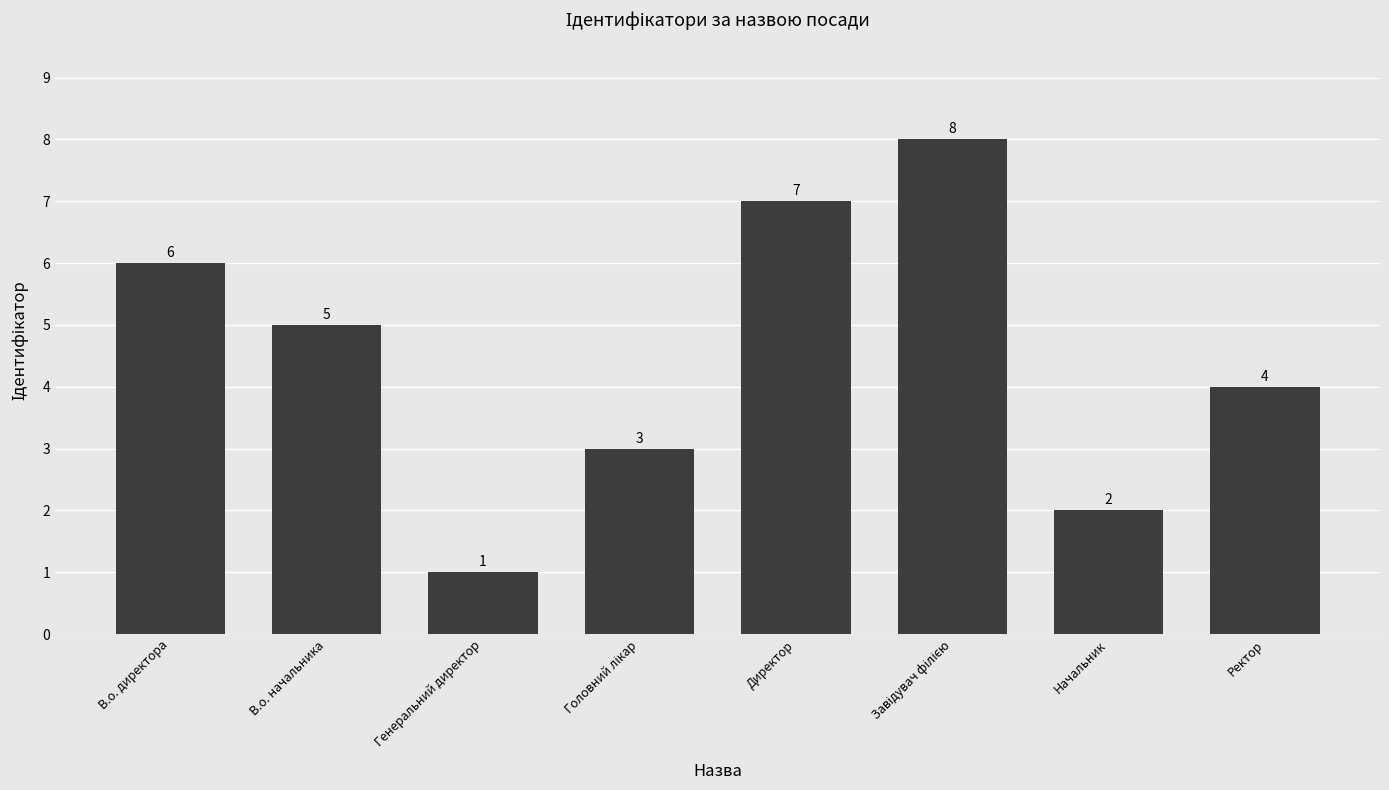

What is the change in value from В.о. директора to В.о. начальника?

-1